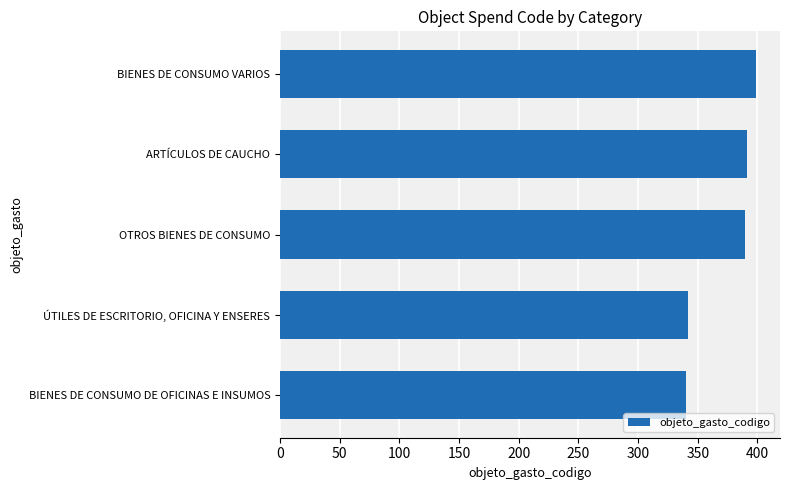

Approximately how many times larger is the value at OTROS BIENES DE CONSUMO compared to ARTÍCULOS DE CAUCHO?

1.0